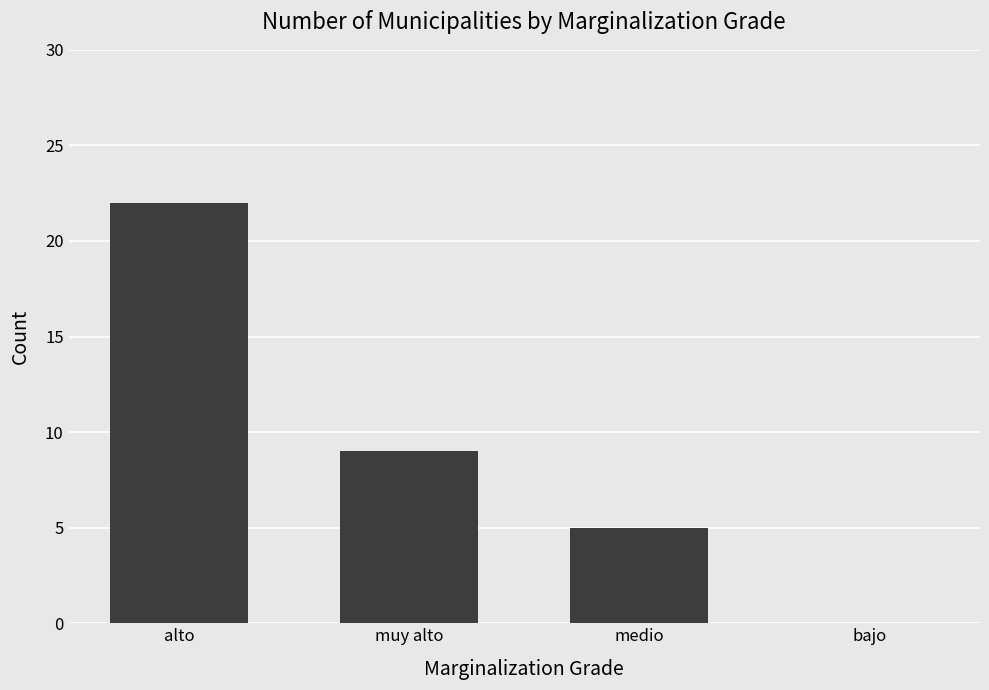

Where does the data first go above 9?

alto